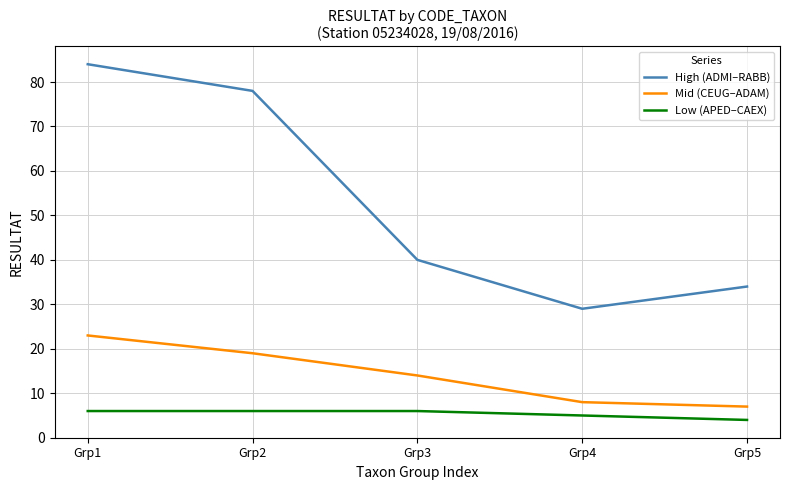

Is it true that Mid (CEUG–ADAM) equals 19 at Grp2?

True